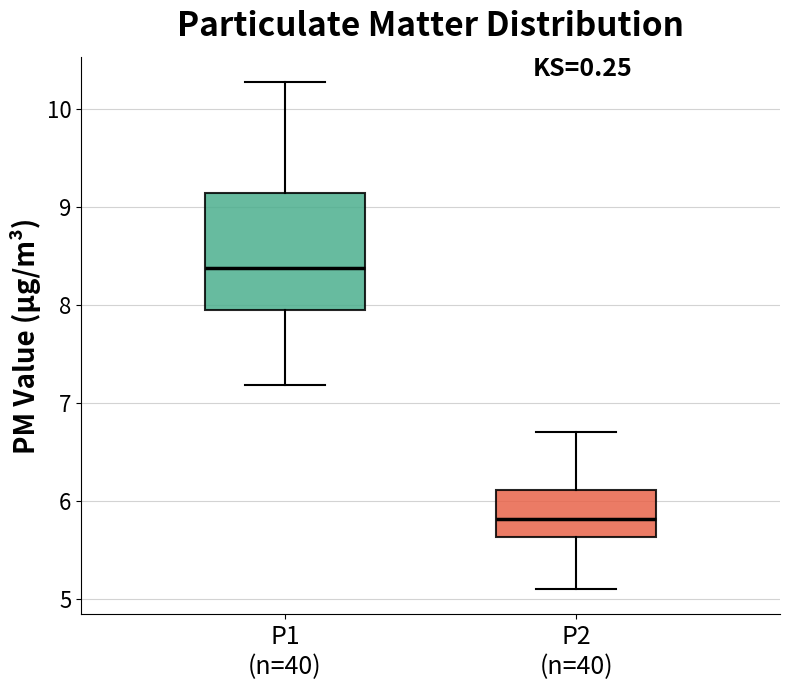

Where does the lower whisker of the box for P1 (n=40) end on the y-axis? The values are not printed on the chart, so give them approximately, as read against the axis.

7.2